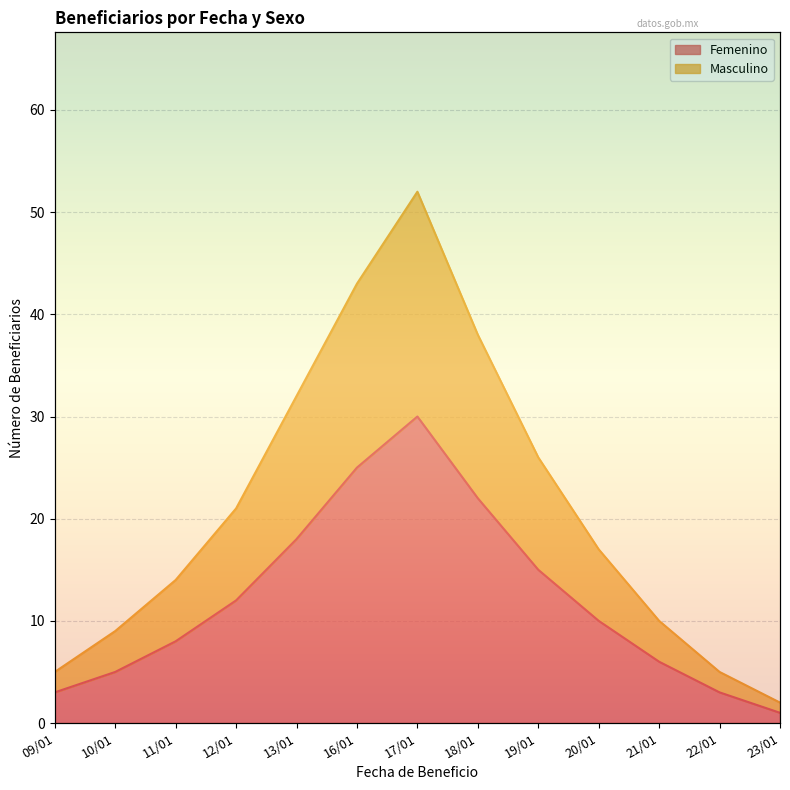

What is the maximum value for Femenino?

30